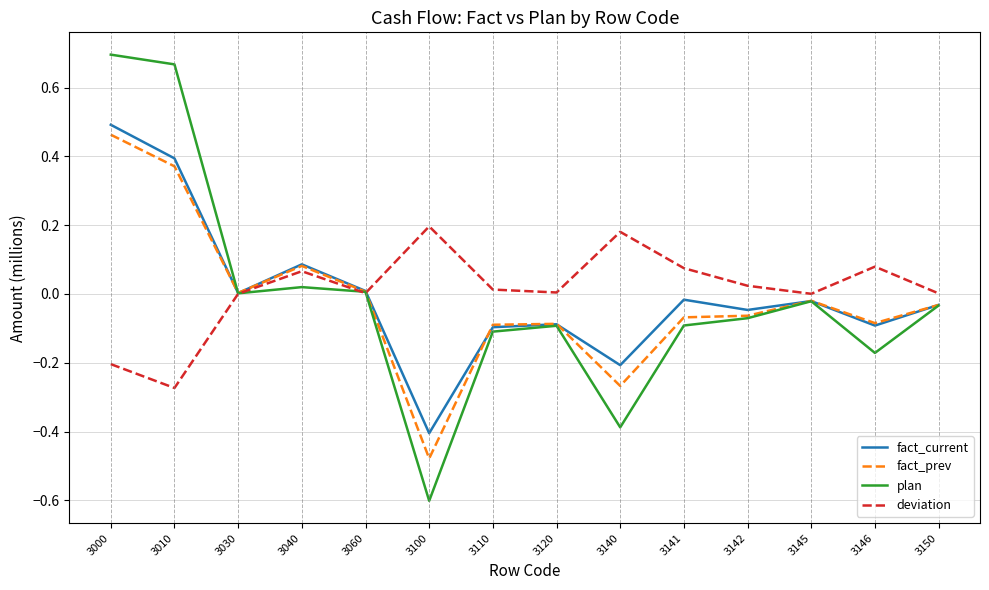

What is the difference between the second highest and minimum values in the plan series?

1.3